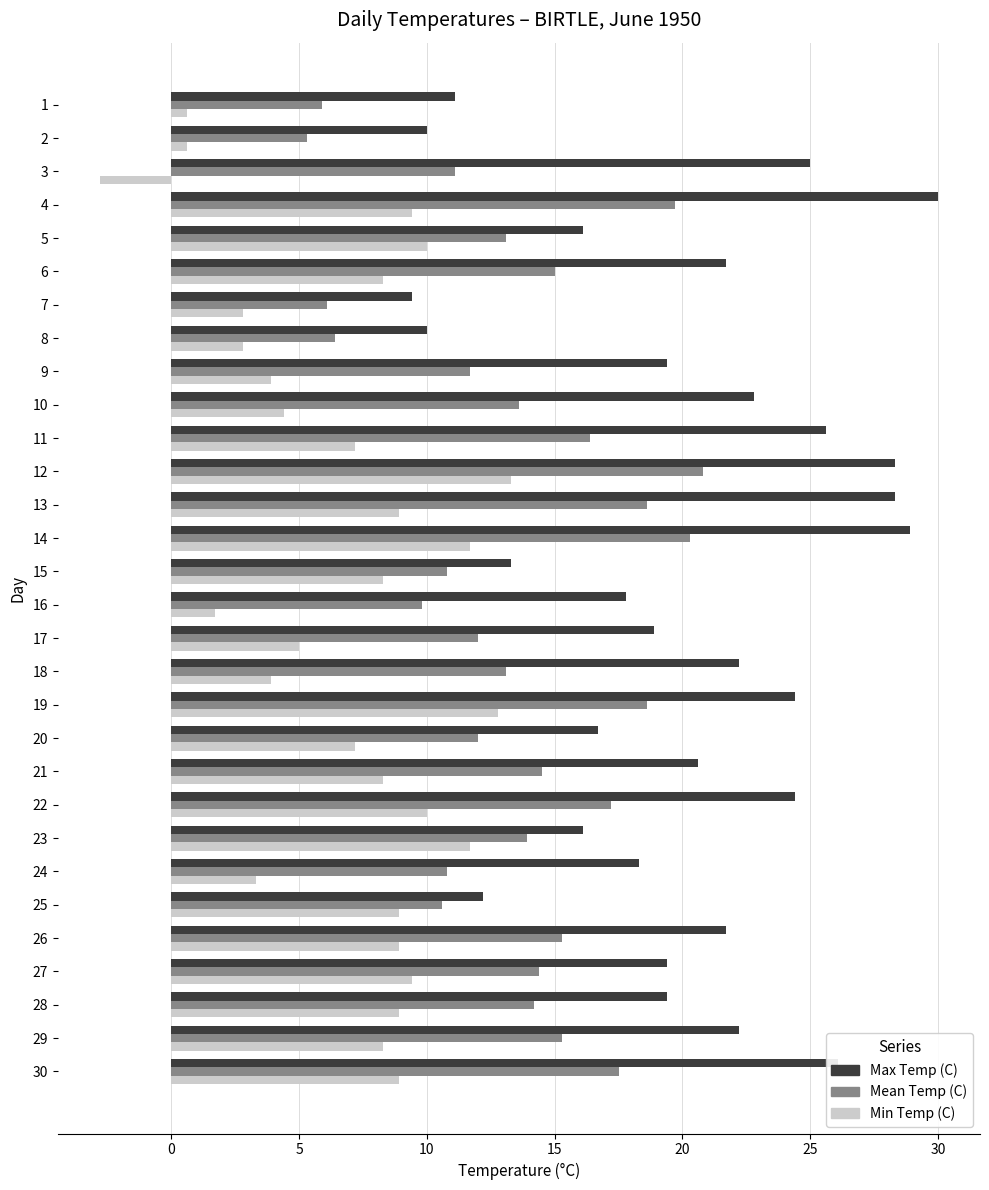

What is the smallest value displayed?

-2.8